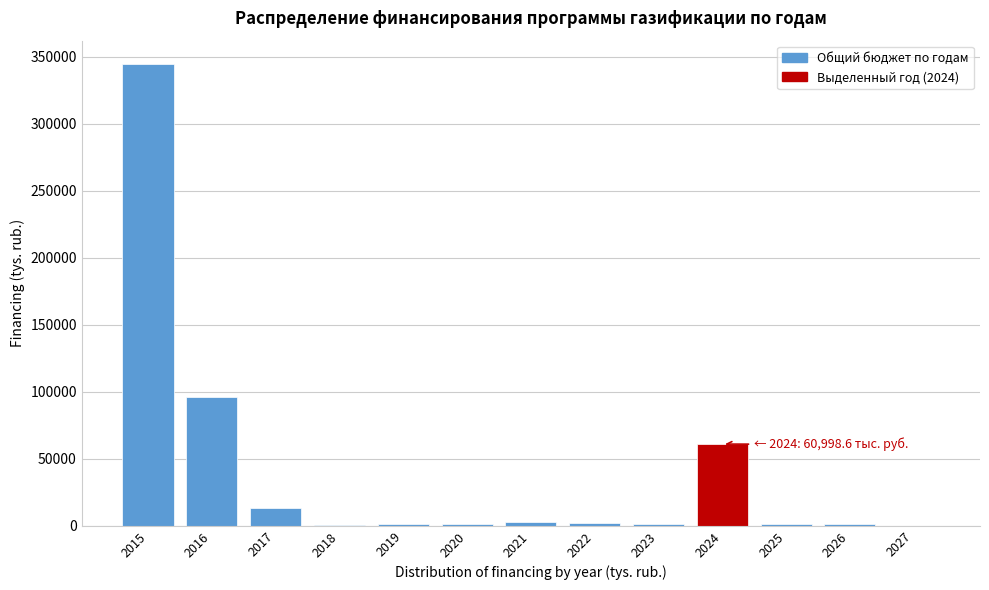

Is it true that the value at 2027 is 136080.0?

False